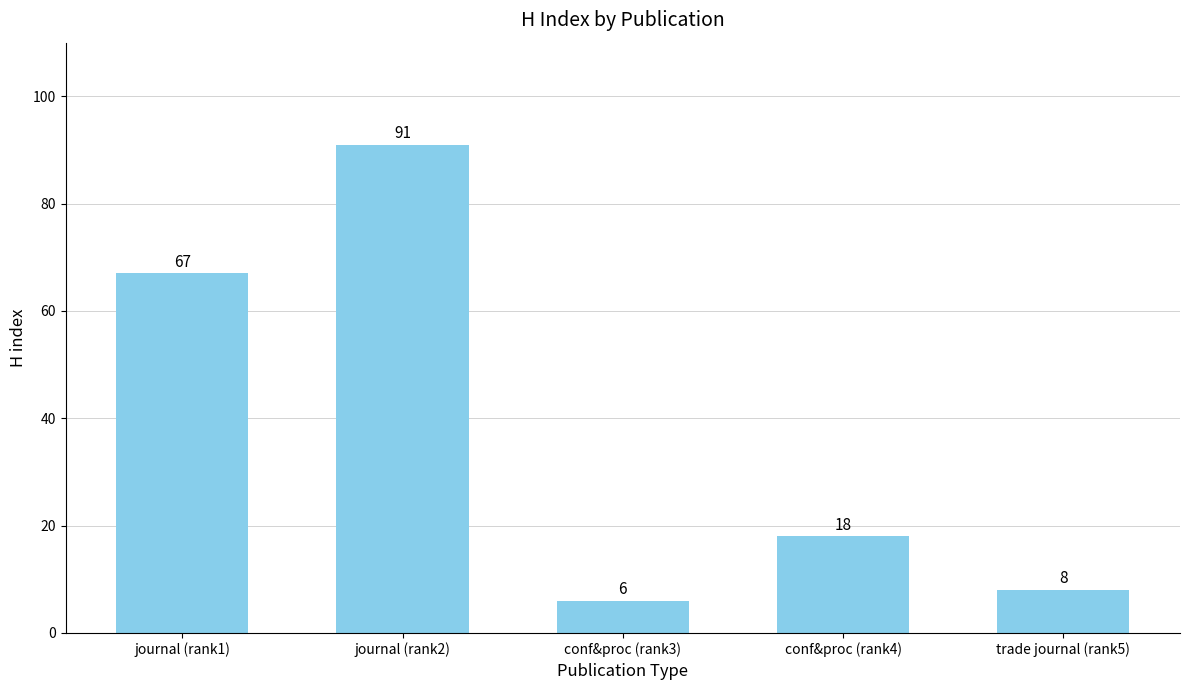

Reading left to right, list all the values displayed in this chart.

journal (rank1)=67	journal (rank2)=91	conf&proc (rank3)=6	conf&proc (rank4)=18	trade journal (rank5)=8